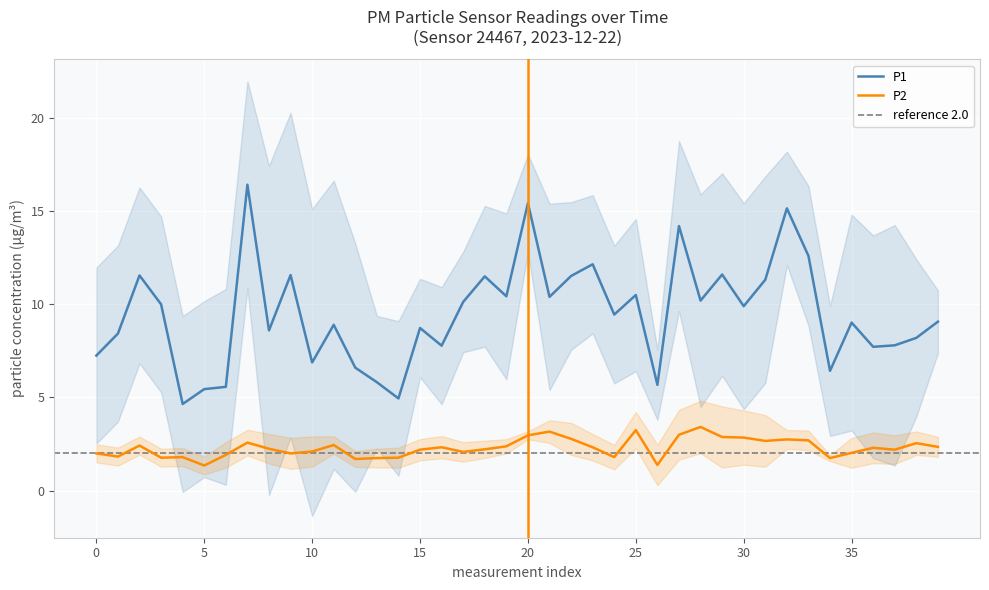

Rank the series by their average value, from lowest to highest.

P2, P1